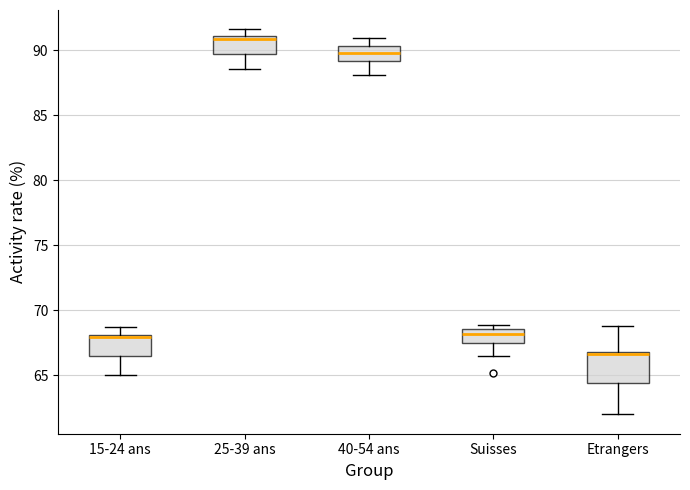

Reading left to right, transcribe this box plot: for each box, give where its median line is, the range the box spans, and where its two whiskers end, as read against the y-axis. The values are not printed on the chart, so give them approximately, as read against the axis.

15-24 ans: median 68.0 (just below the box's upper edge), box 66.5 to 68.0, whiskers 65.0 to 68.5
25-39 ans: median 91.0 (just below the box's upper edge), box 89.5 to 91.0, whiskers 88.5 to 91.5
40-54 ans: median 90.0, box 89.0 to 90.5, whiskers 88.0 to 91.0
Suisses: median 68.0, box 67.5 to 68.5, whiskers 66.5 to 69.0
Etrangers: median 66.5, box 64.5 to 67.0, whiskers 62.0 to 69.0